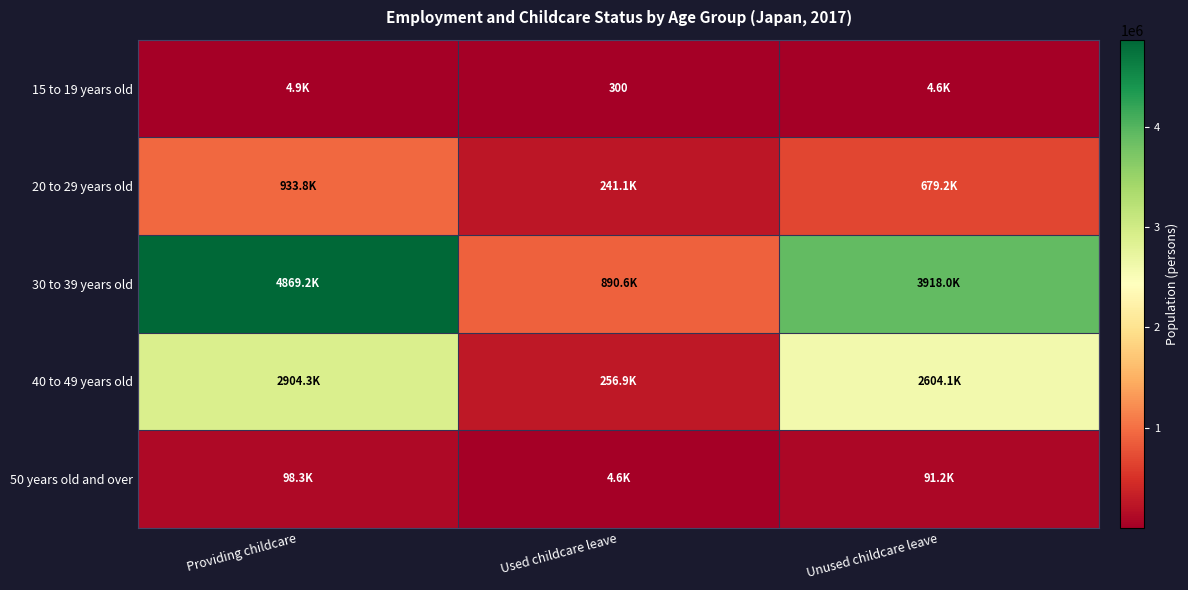

True or false: 40 to 49 years old has a value of 2604100 at Unused childcare leave.

True